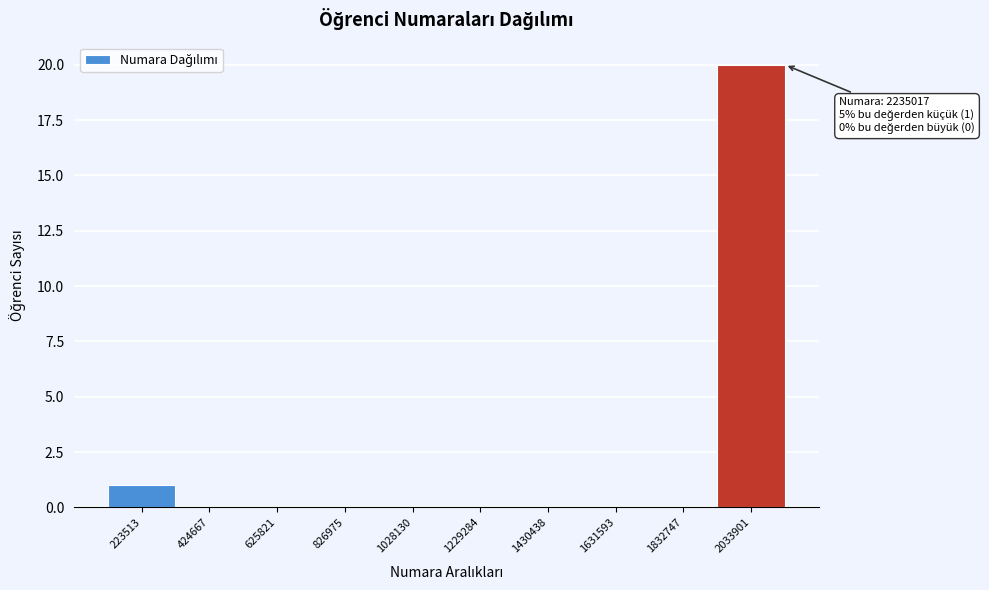

Reading right to left, extract all data points from this chart.

2033901=20	1832747=0	1631593=0	1430438=0	1229284=0	1028130=0	826975=0	625821=0	424667=0	223513=1